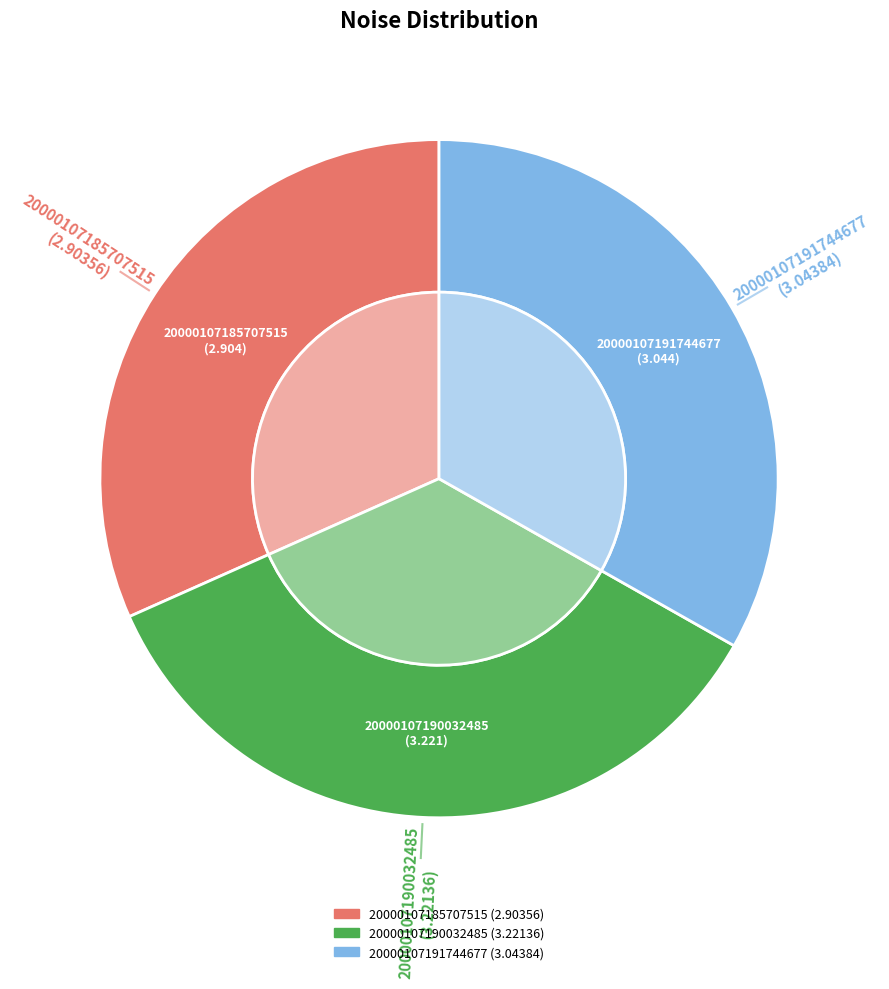

Is 20000107185707515 the majority of the pie?

No